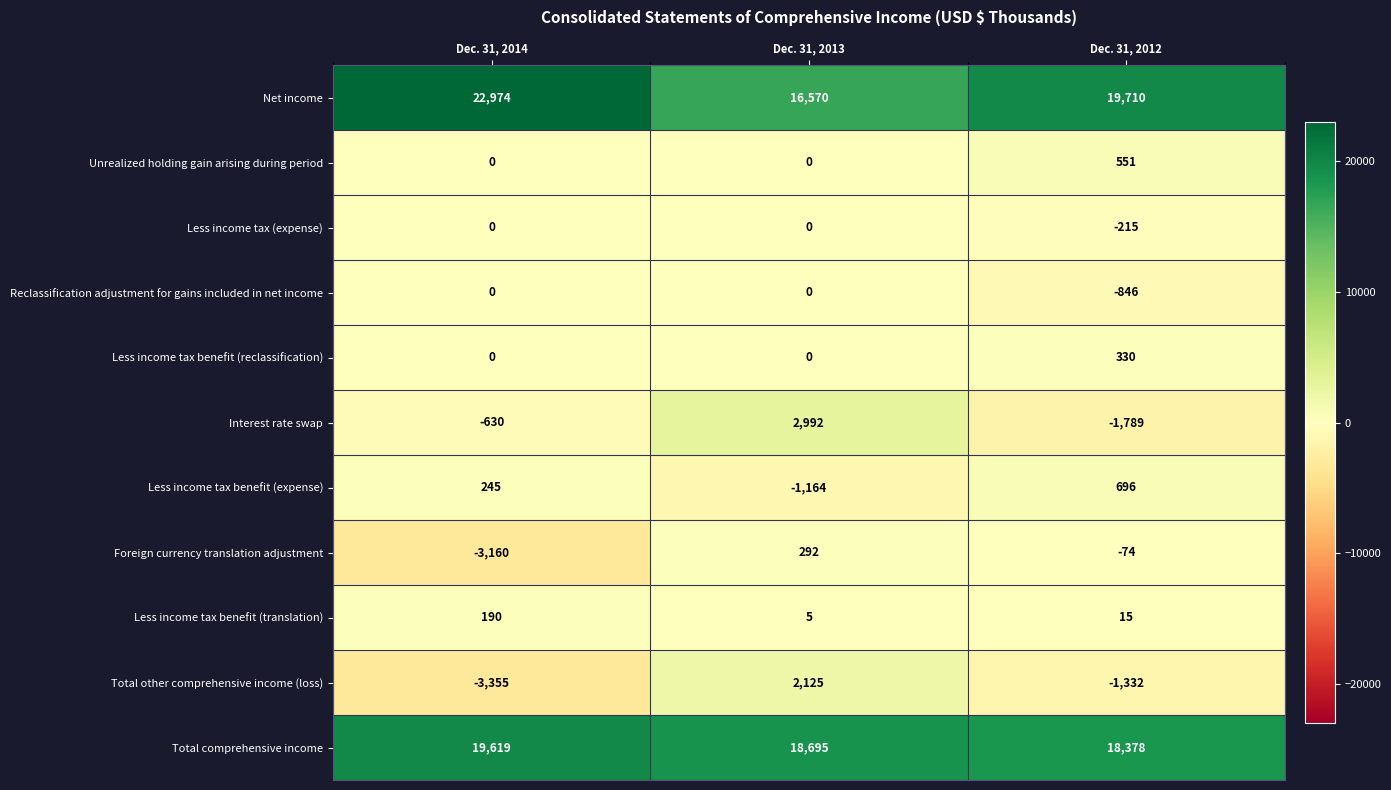

Which series has the widest spread of values?

Net income